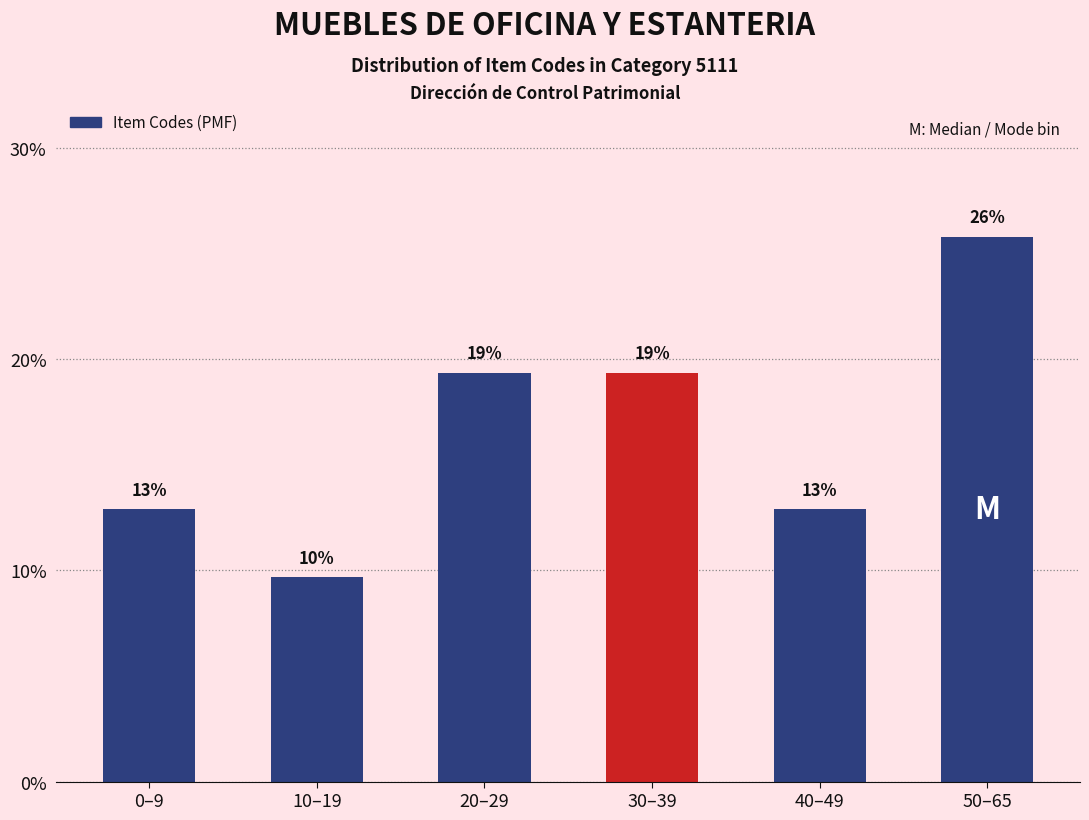

How many bars are there in total?

6